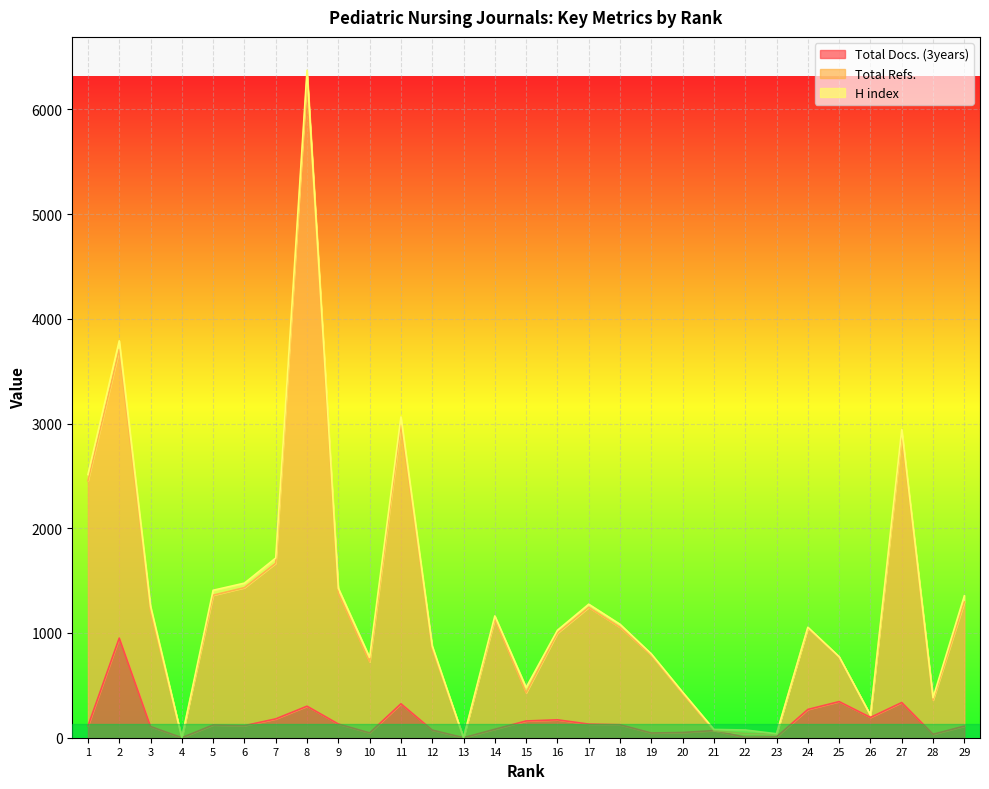

The value of Total Docs. (3years) at 19 is 45. True or false?

True